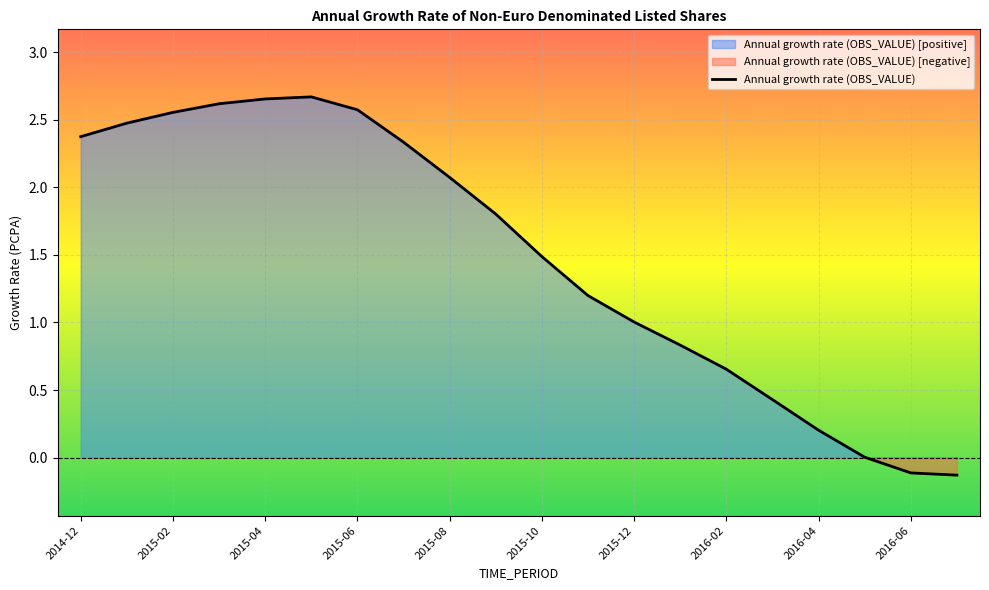

Approximately how many times larger is the value at 2015-05 compared to 2015-04?

1.0